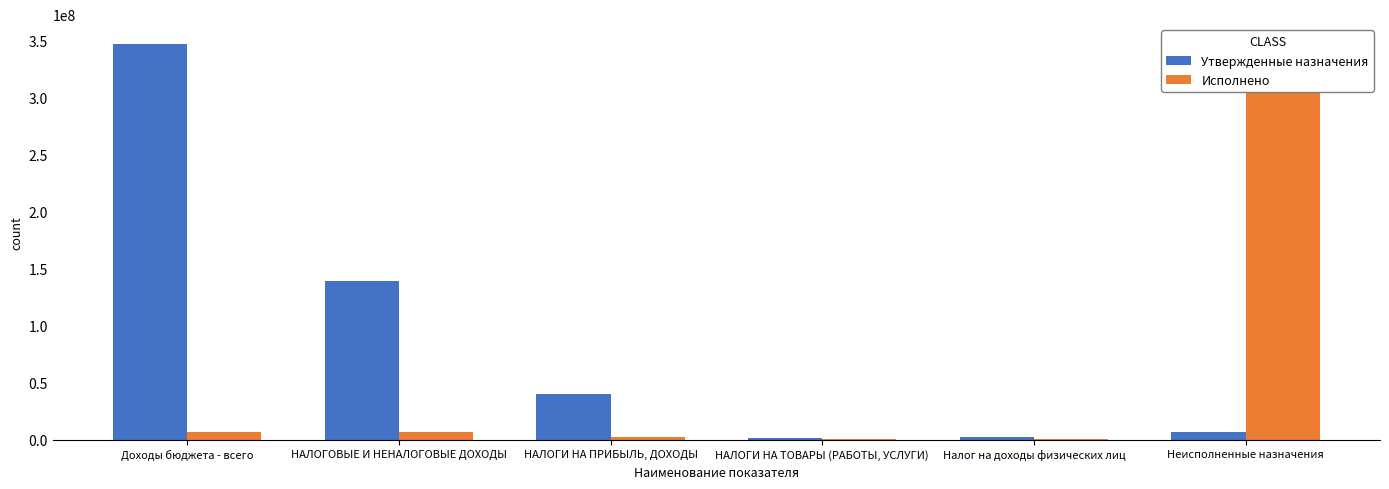

What is the value of the Утвержденные назначения bar at the 3rd from the left?

40317800.0